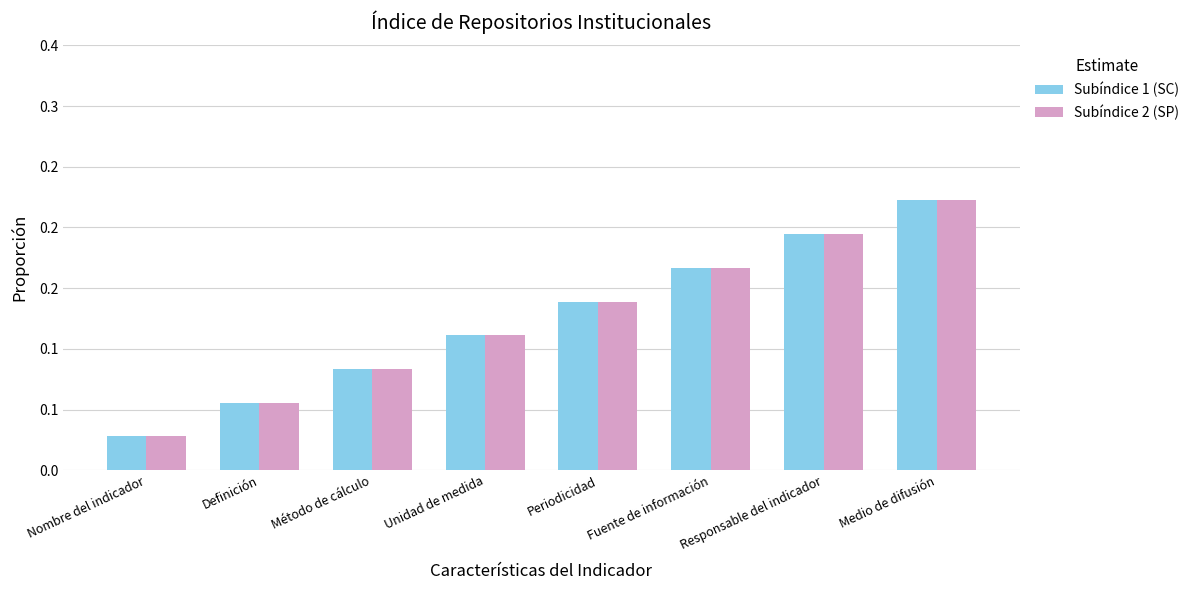

Are the bars horizontal?

No